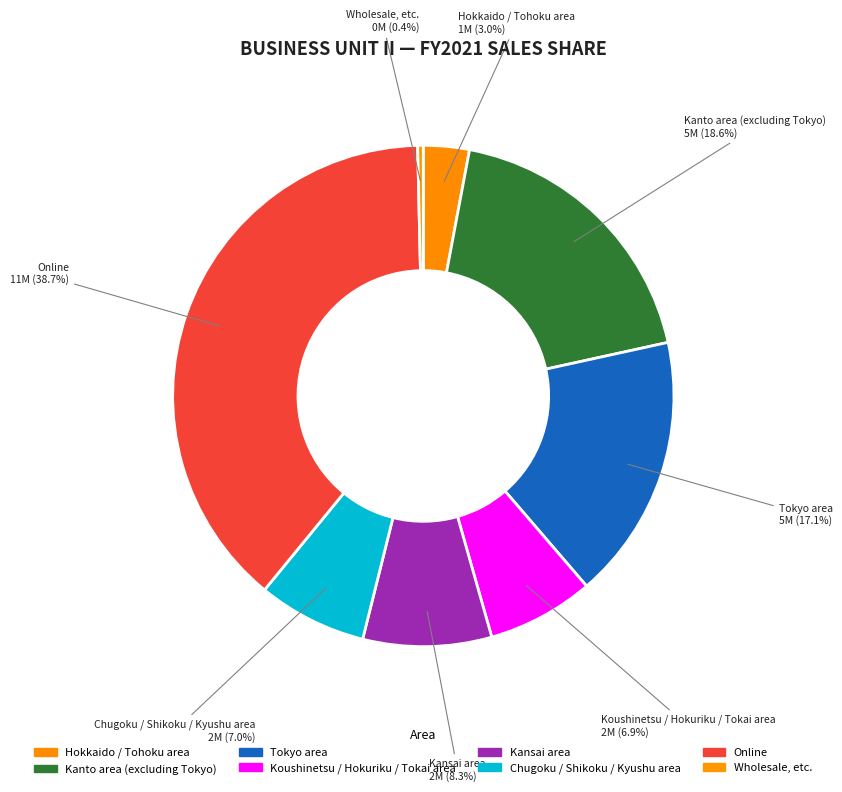

Which slice is the smallest?

Wholesale, etc.